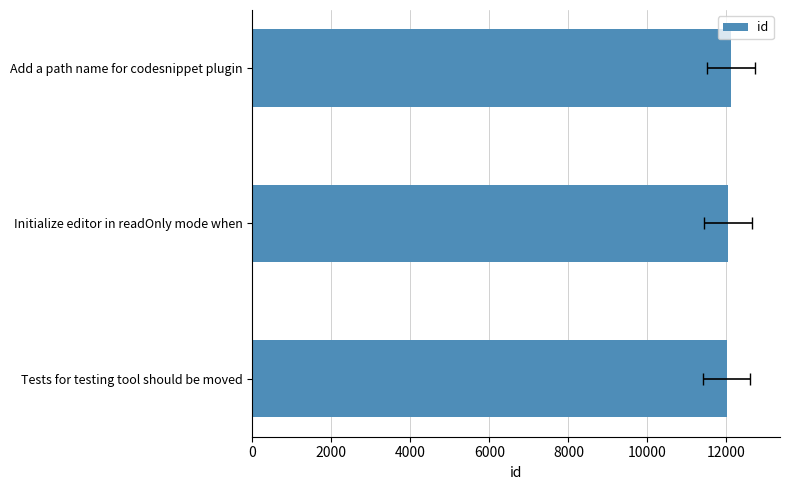

What is the value of the 3rd bar from the left?

12113